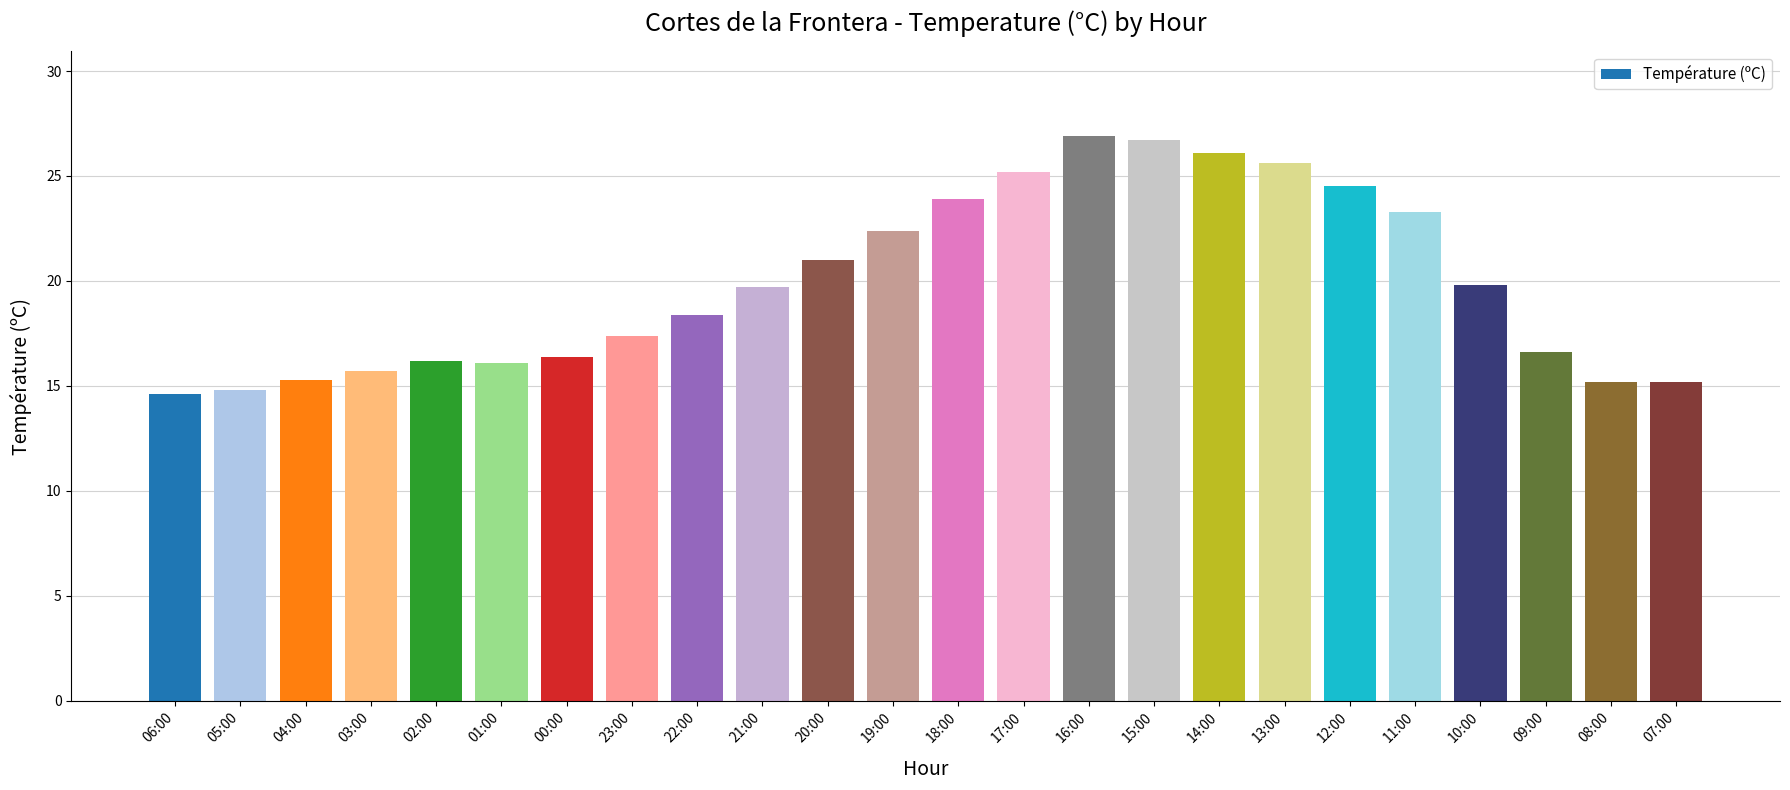

Approximately how many times larger is the value at 20:00 compared to 19:00?

0.9